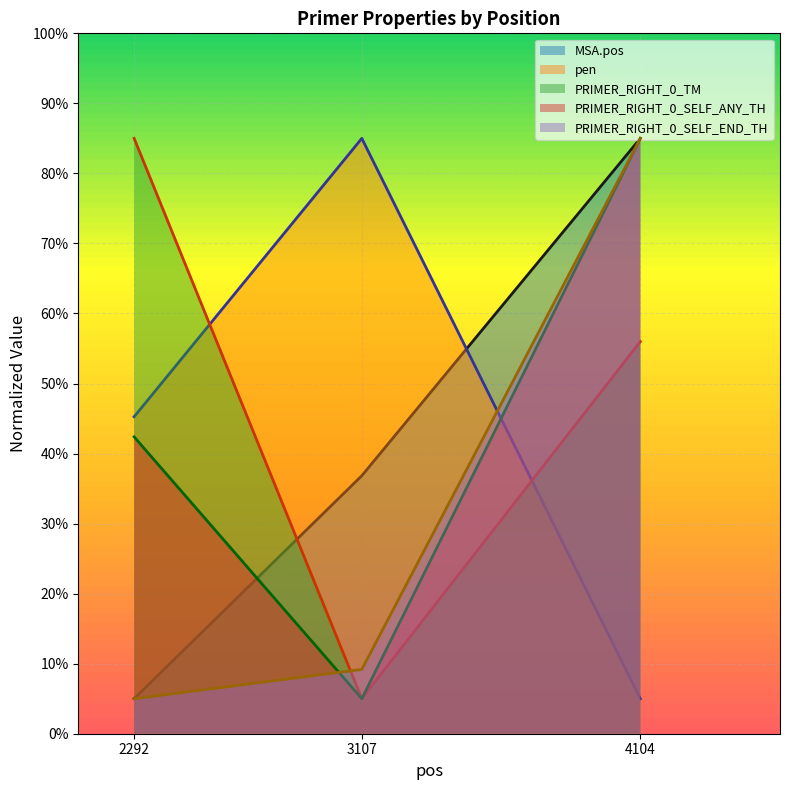

True or false: PRIMER_RIGHT_0_SELF_END_TH has a value of 5.4 at 3107.

False